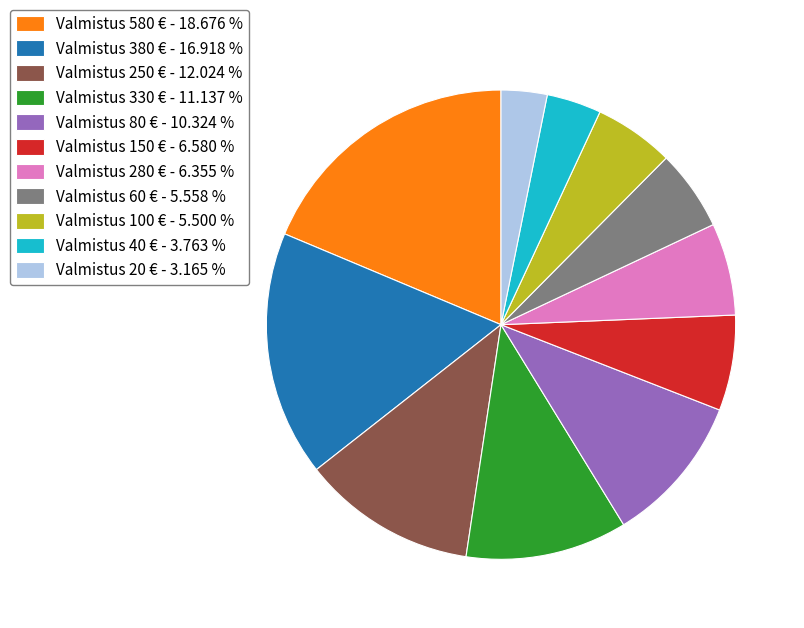

Is there a majority slice in this chart?

No